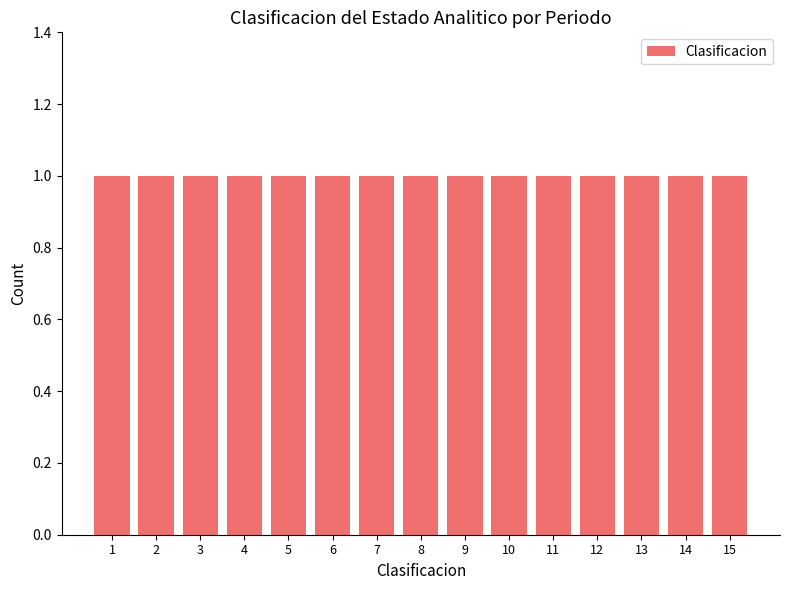

At which label is the value closest to 8?

8